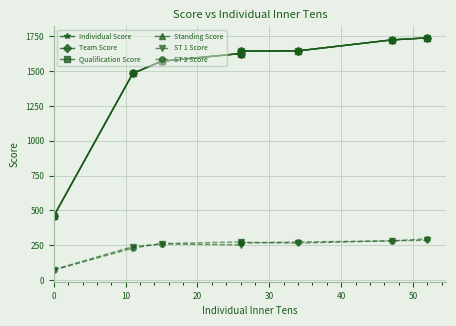

True or false: Qualification Score and Standing Score cross at least once.

False